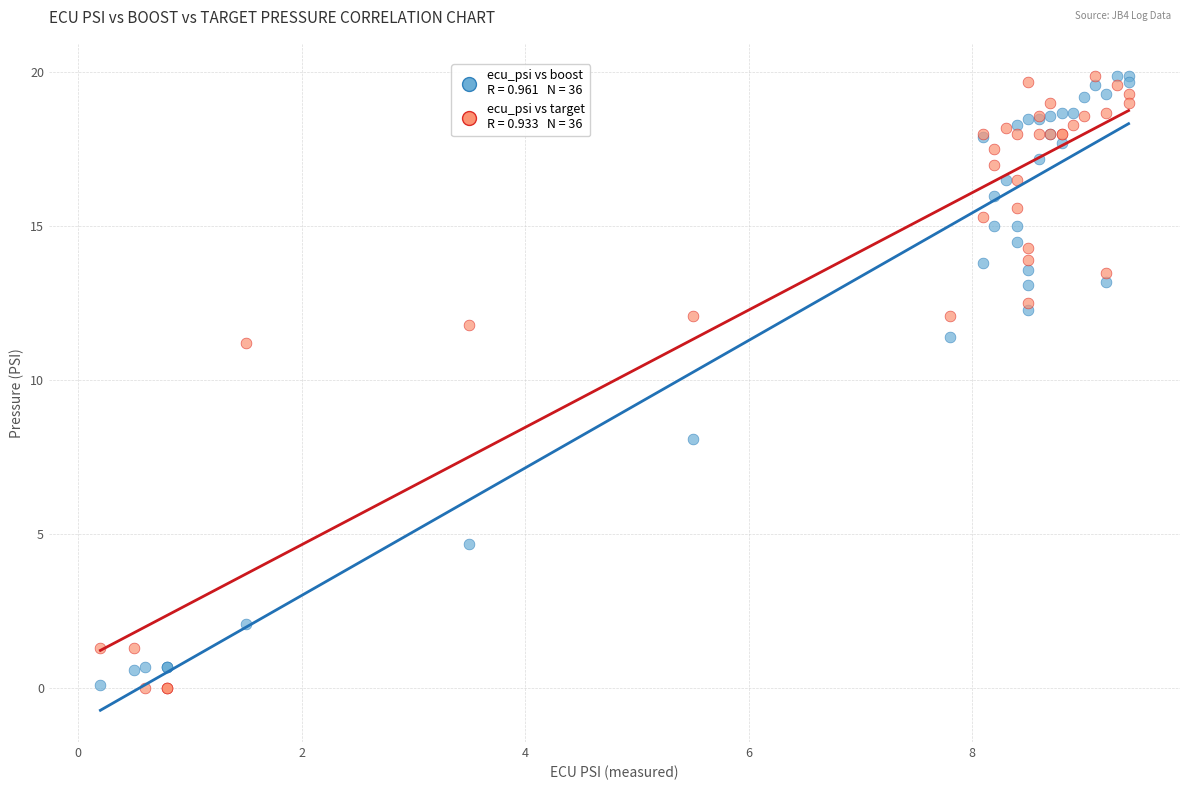

Across all series, what Y value is closest to 9?

8.1